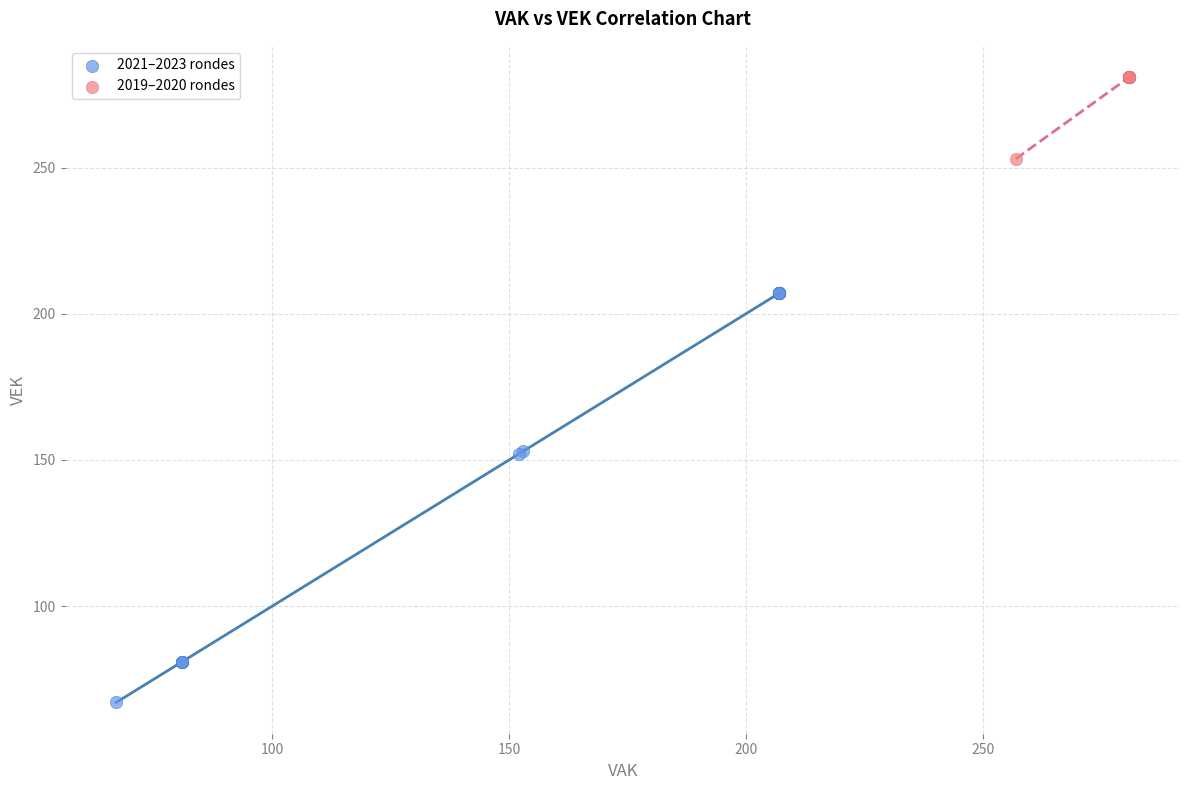

Which series contains the lowest Y value?

2021–2023 rondes